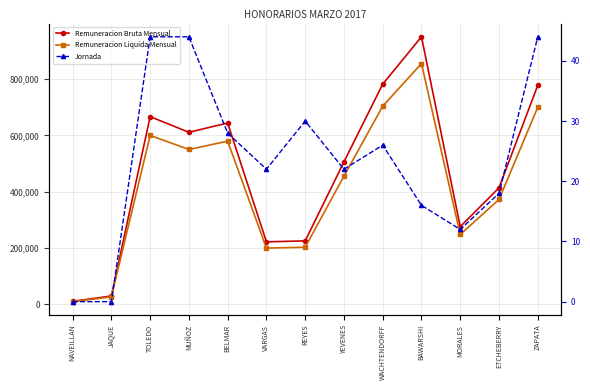

What is the maximum value for Remuneracion Liquida Mensual?

855000